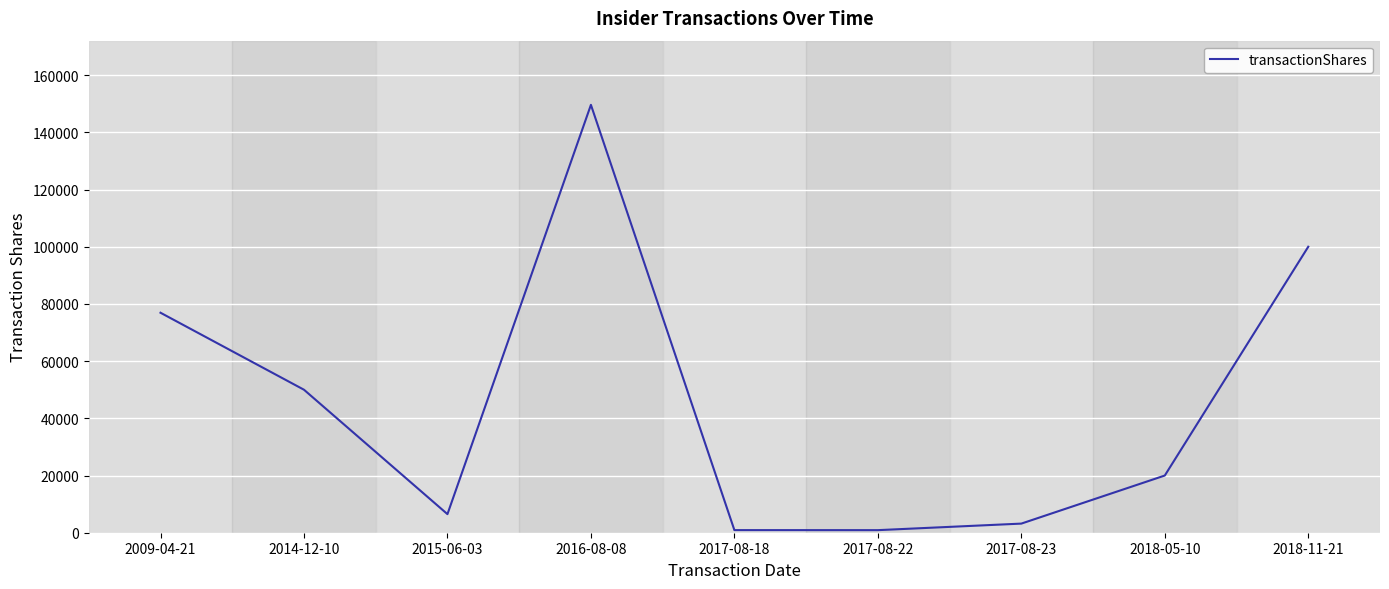

Which label corresponds to the largest value in the chart?

2016-08-08